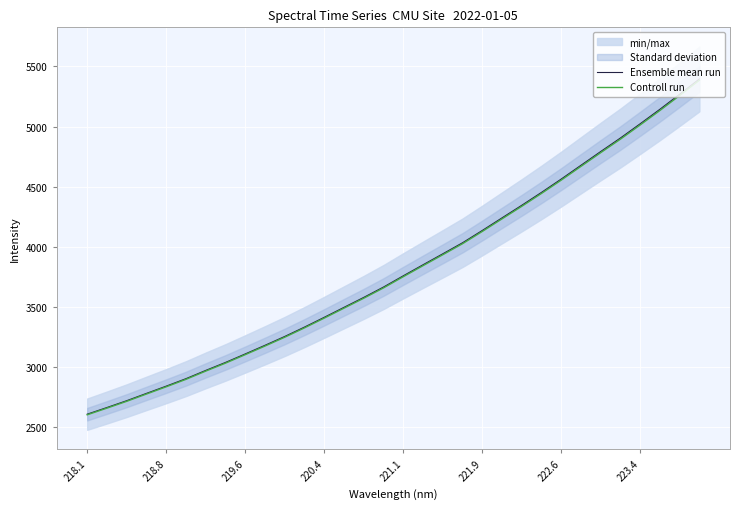

True or false: Ensemble mean run has a value of 4563.1 at 222.6.

True